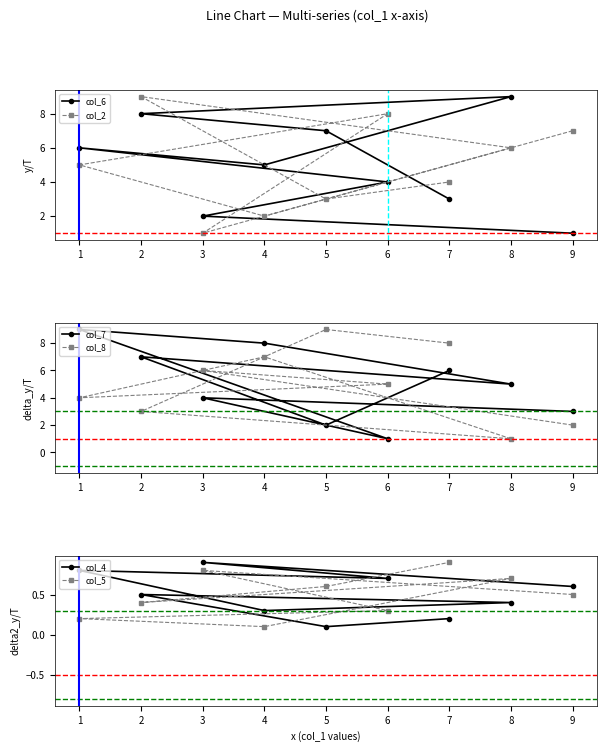

How many series are shown in this chart?

6